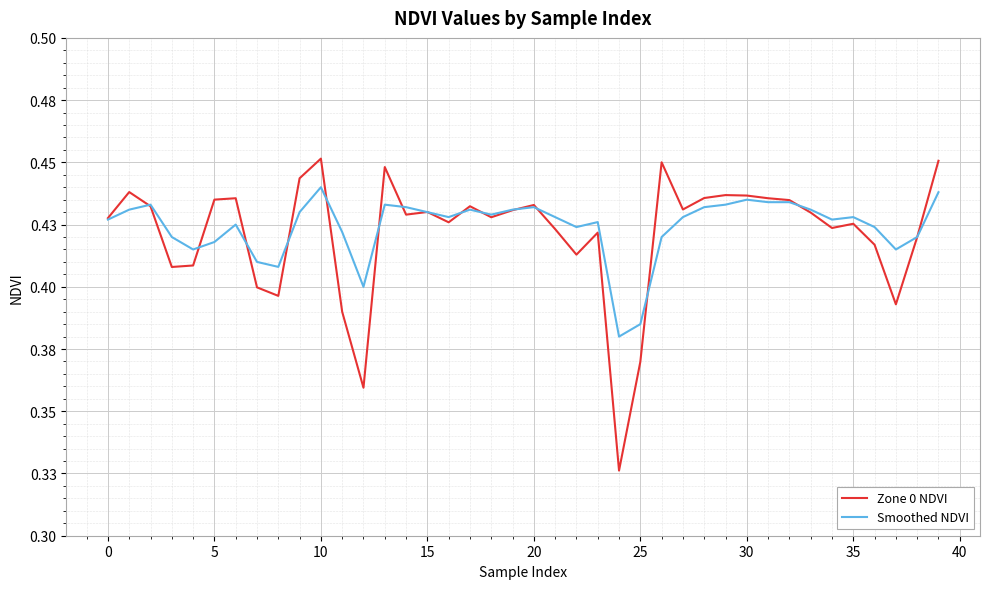

At how many categories does at least one series exceed 0?

40